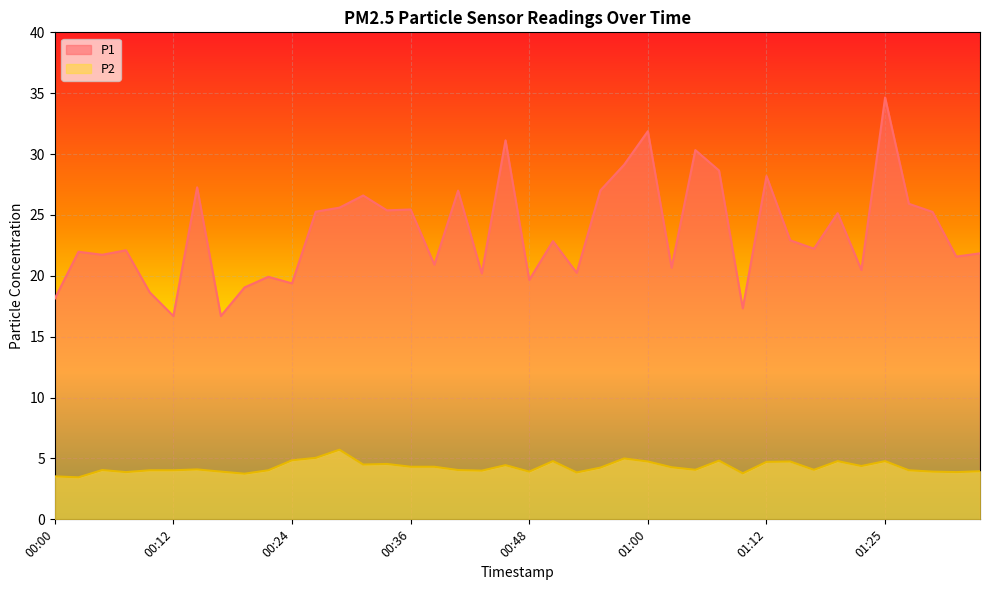

What is the label of the 15th point from the right?

01:00